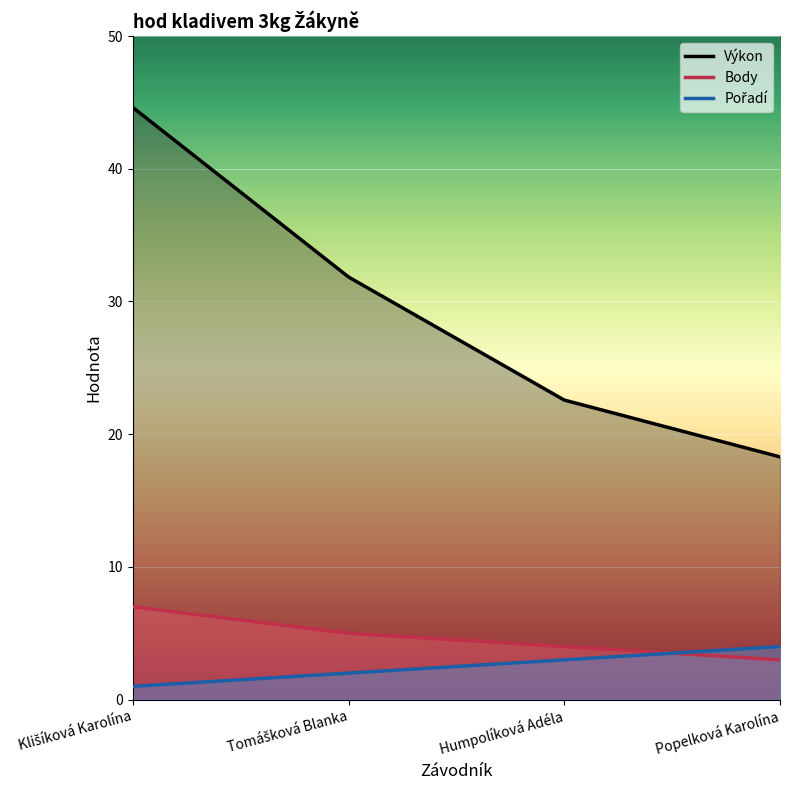

Reading left to right, what are all the values shown in this chart?

Výkon: 44.6	31.8	22.6	18.3
Body: 7.0	5.0	4.0	3.0
Pořadí: 1.0	2.0	3.0	4.0